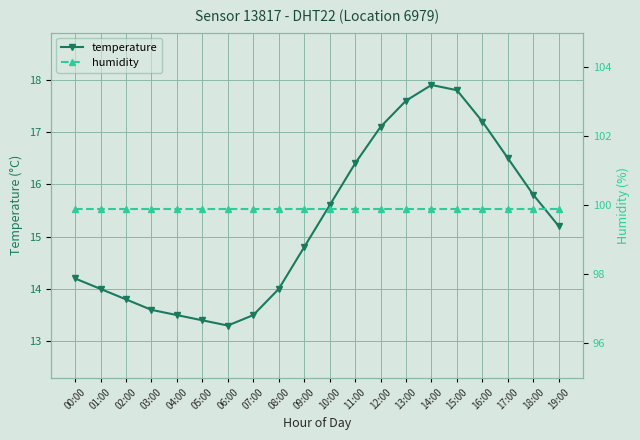

What position from the right is 05:00?

15